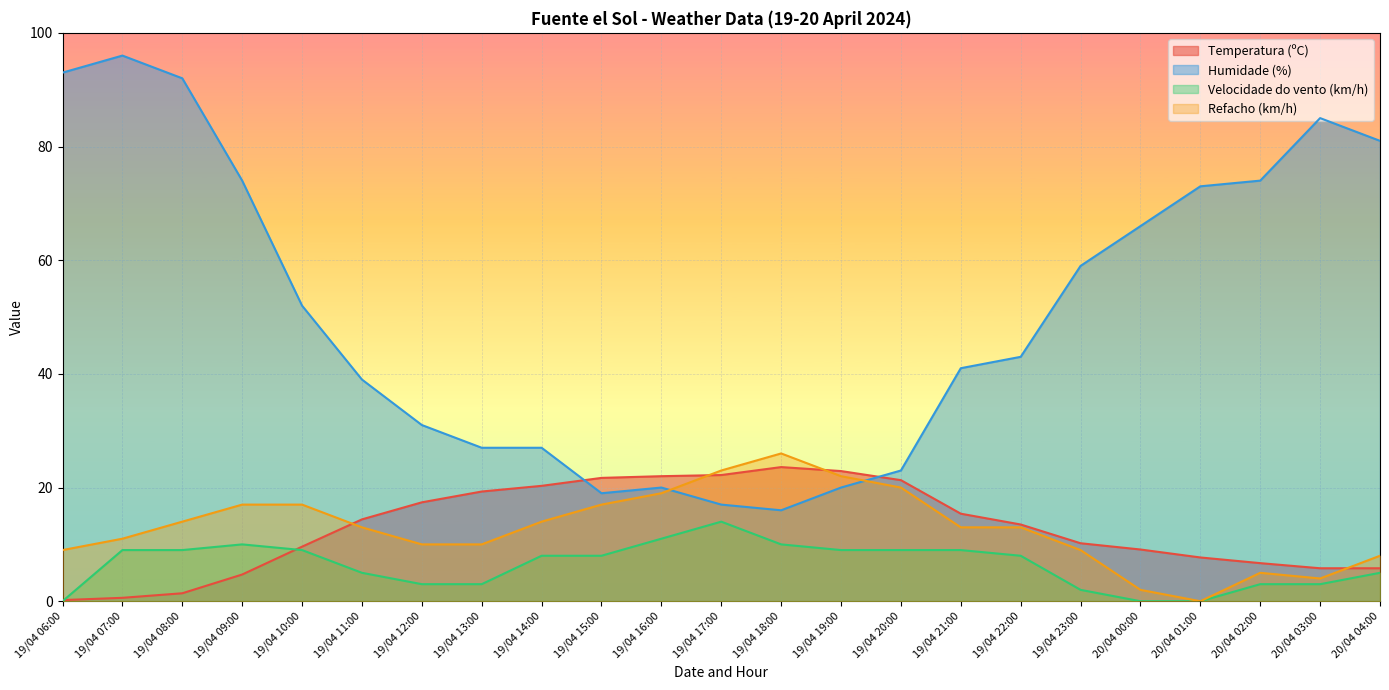

Is the value of Temperatura (ºC) at 19/04 19:00 greater than the value of Humidade (%) at 19/04 07:00?

No